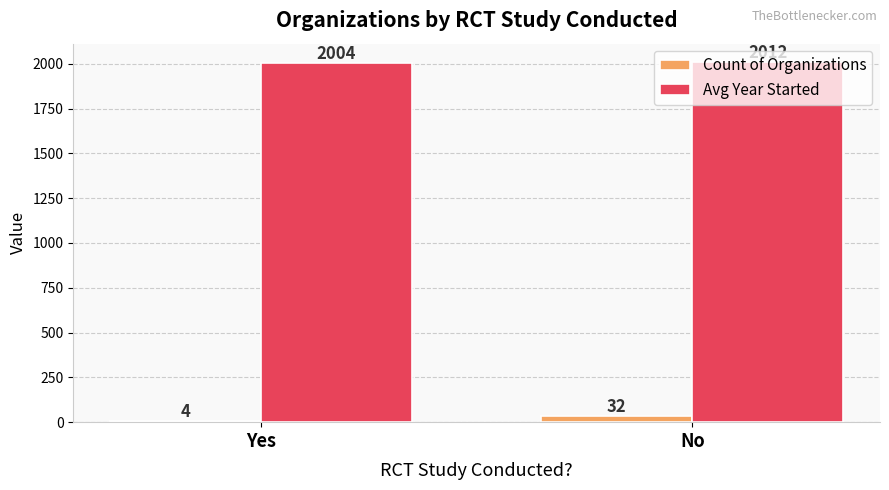

What is the greatest value displayed?

2011.9